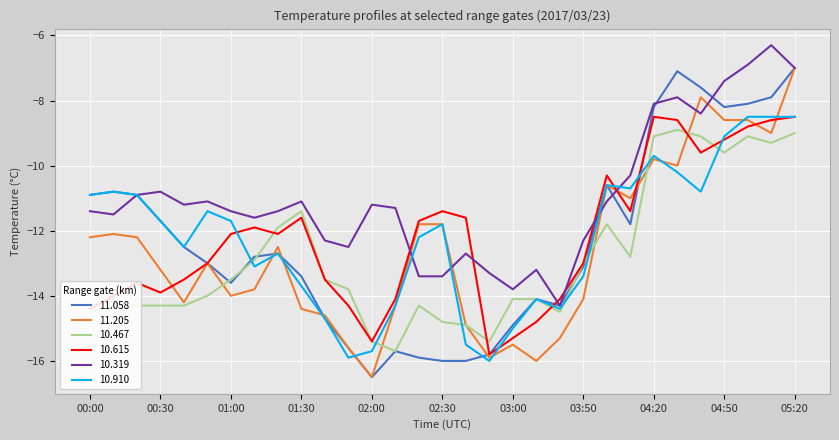

What is the minimum value shown in the chart?

-16.5